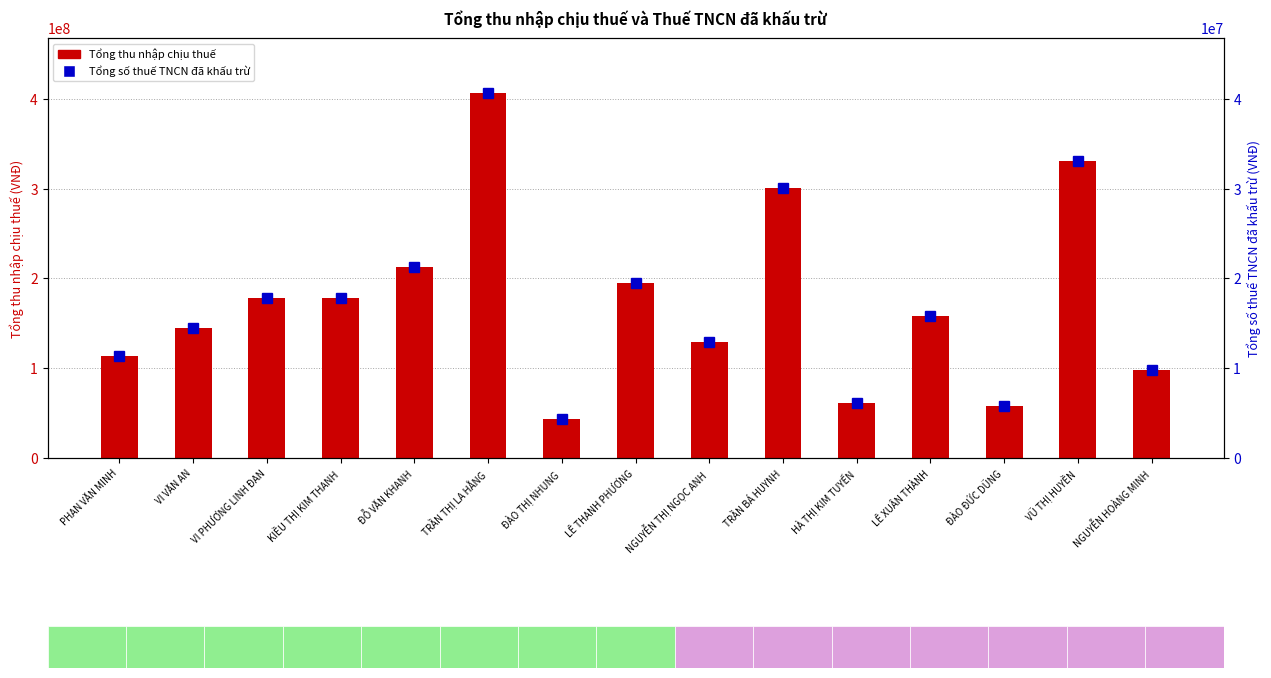

What is the difference between the maximum and minimum values in the Tổng số thuế TNCN đã khấu trừ series?

36288177